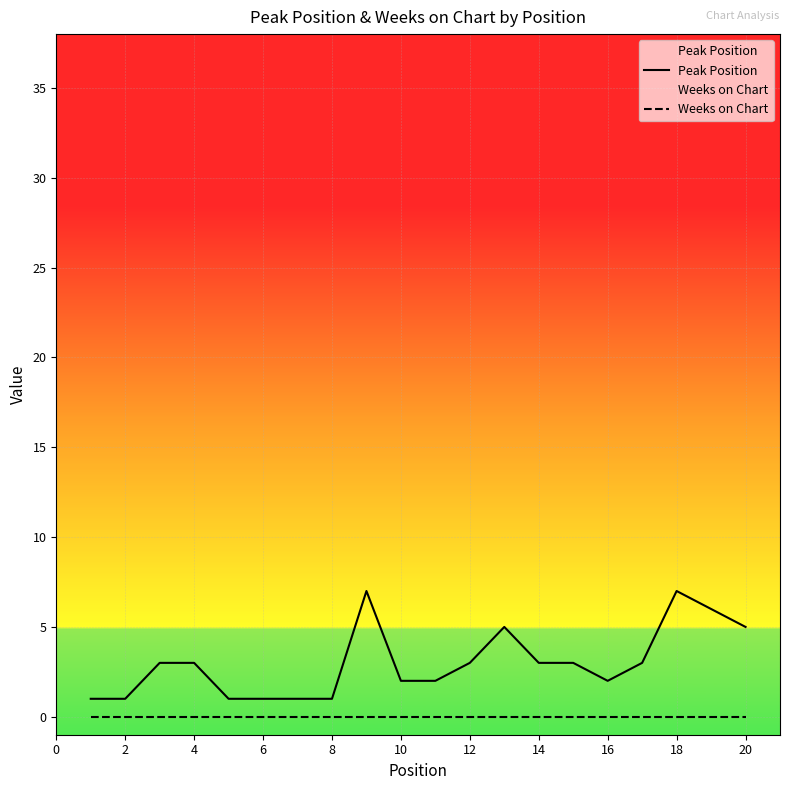

Reading left to right, what are all the values shown in this chart?

Peak Position: 1	1	3	3	1	1	1	1	7	2	2	3	5	3	3	2	3	7	6	5
Weeks on Chart: 0	0	0	0	0	0	0	0	0	0	0	0	0	0	0	0	0	0	0	0